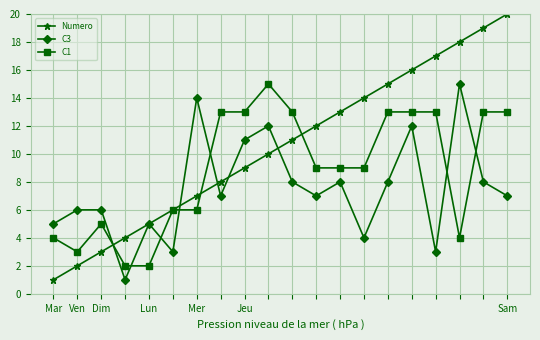

After their last crossing, which series has the higher values: C1 or C3?

C1